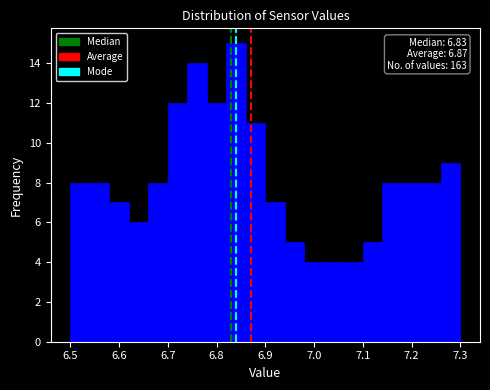

Over which range of the x-axis is the bar tallest?

6.82 to 6.86